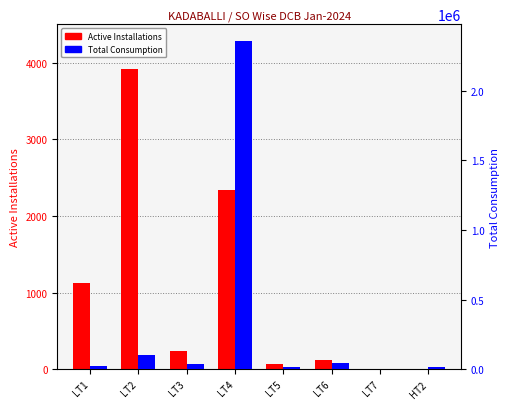

Reading left to right, extract all data points from this chart.

Active Installations: LT1=1127	LT2=3917	LT3=243	LT4=2334	LT5=72	LT6=117	LT7=3	HT2=2
Total Consumption: LT1=22363	LT2=102321	LT3=40545	LT4=2359698	LT5=14344	LT6=46151	LT7=149	HT2=17356